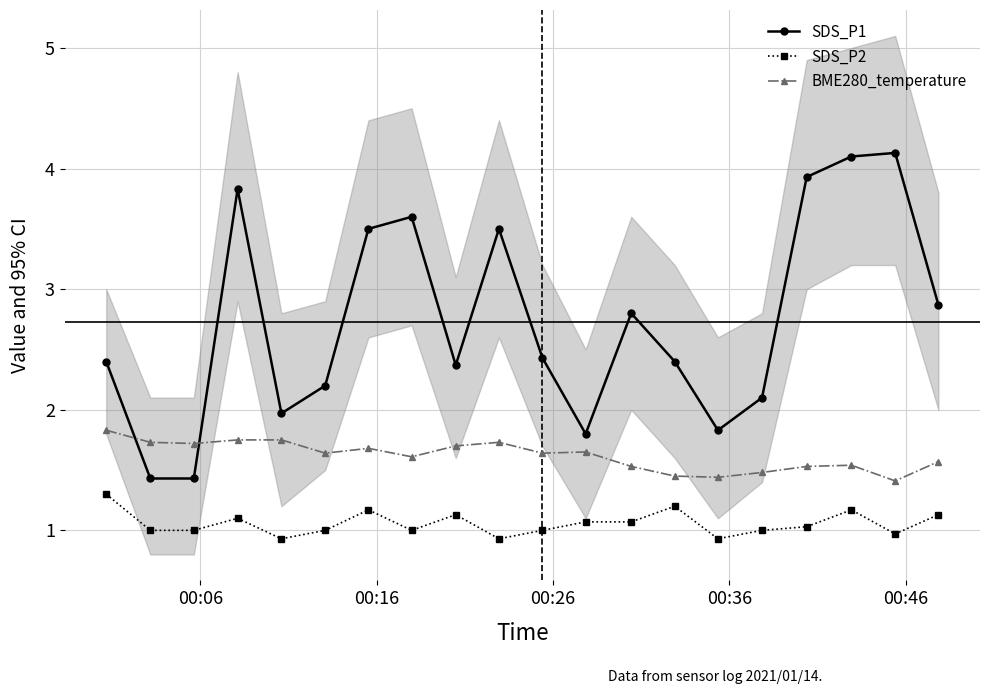

What is the difference between the maximum and minimum values in the BME280_temperature series?

0.4